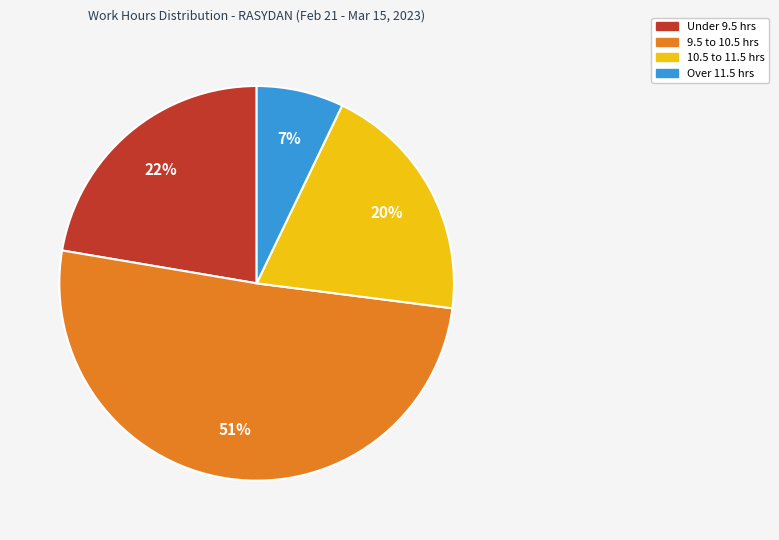

Does any single category account for the majority?

Yes